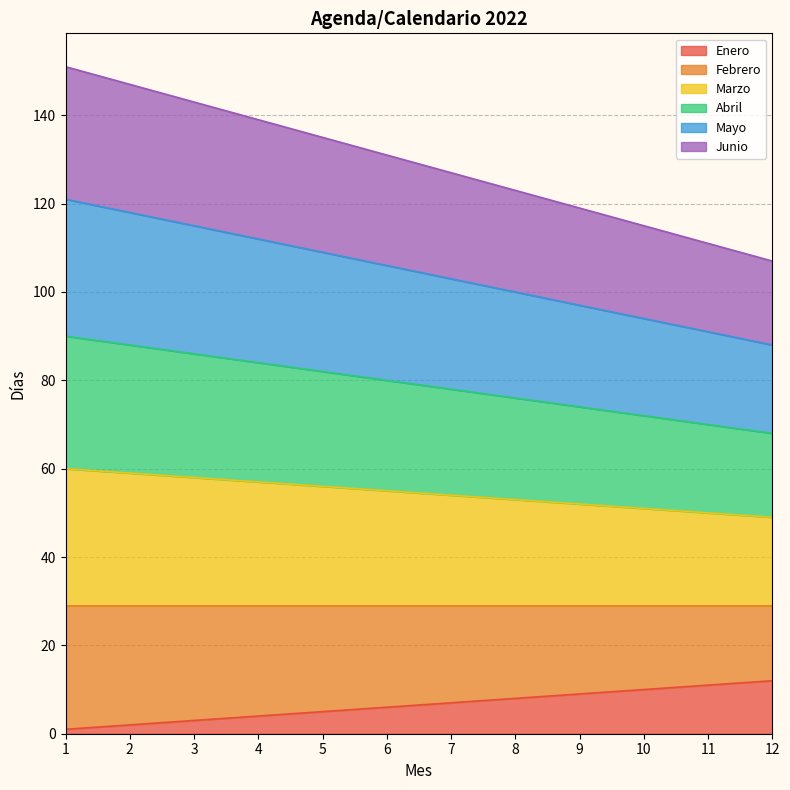

At which category is the sum across all series the highest?

1